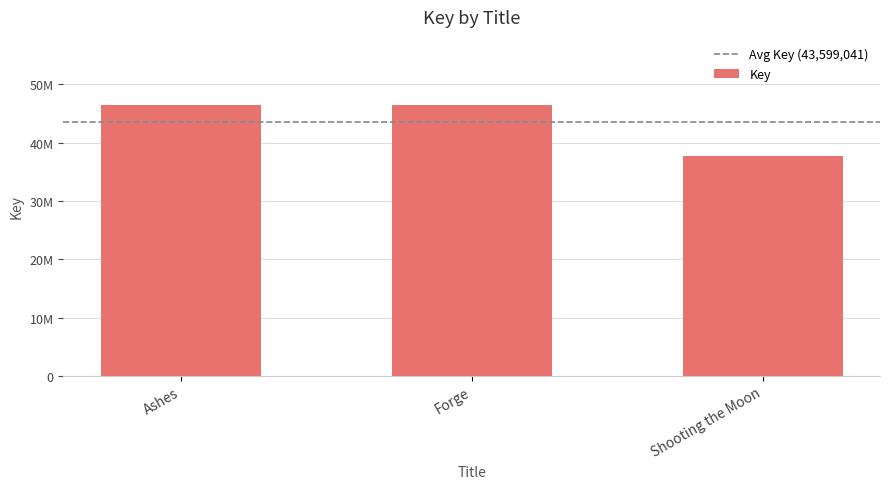

At which label does the data first exceed 46517861?

Ashes